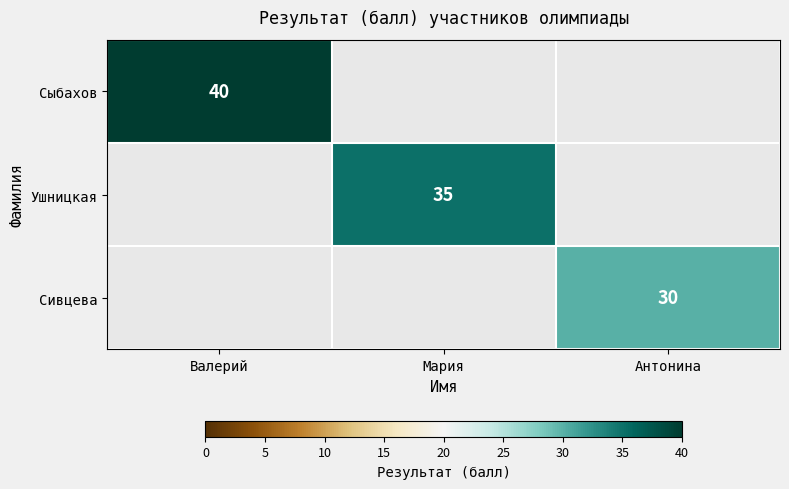

Which category has the highest value across all series?

Валерий